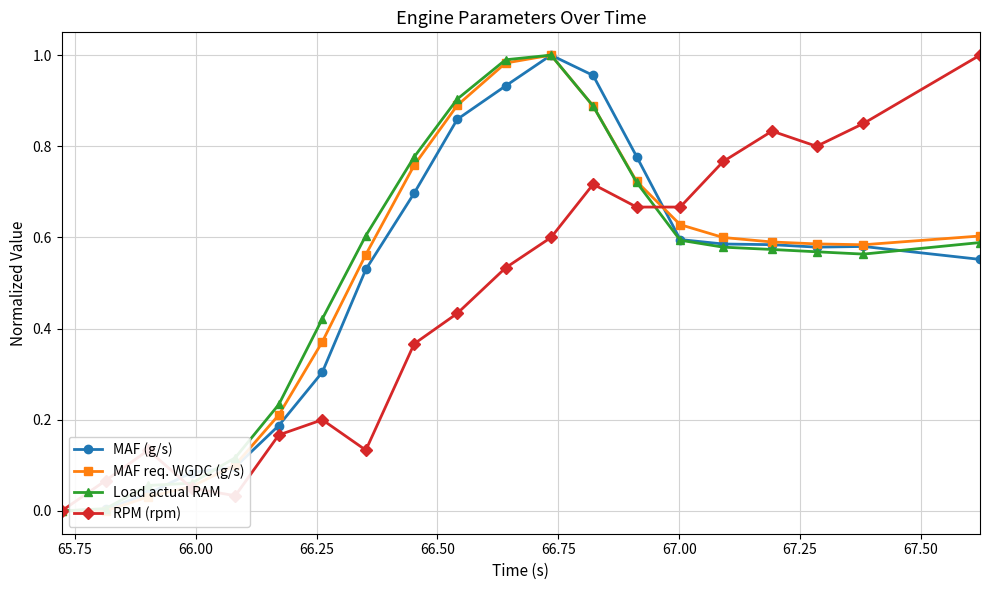

True or false: RPM (rpm) has more than 1 points higher than both neighbors.

True